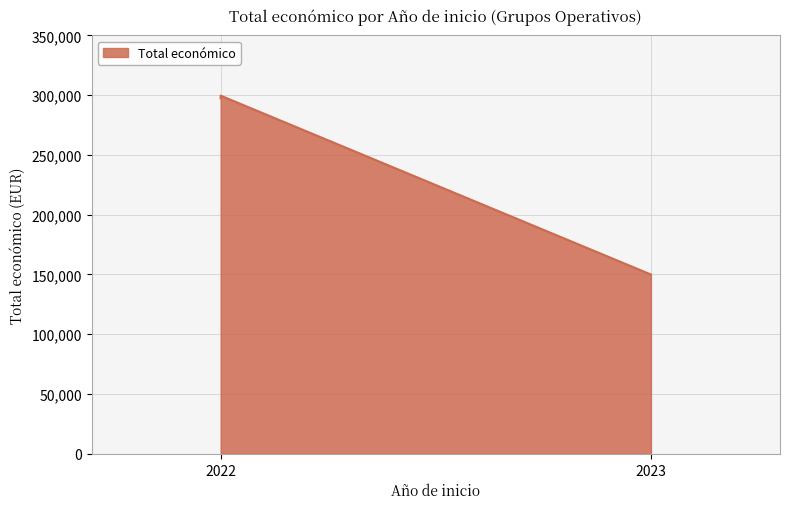

What is the difference between the maximum and minimum values?

149601